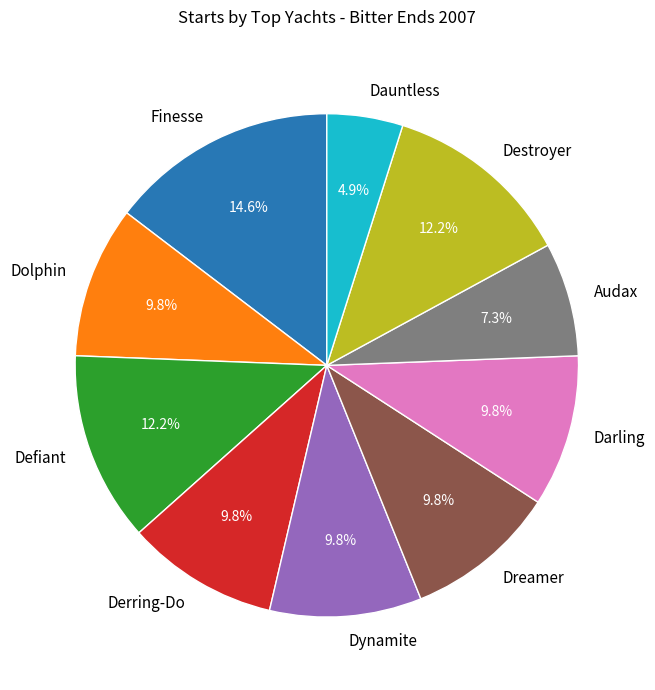

To the nearest percent, what portion does Destroyer represent?

12%